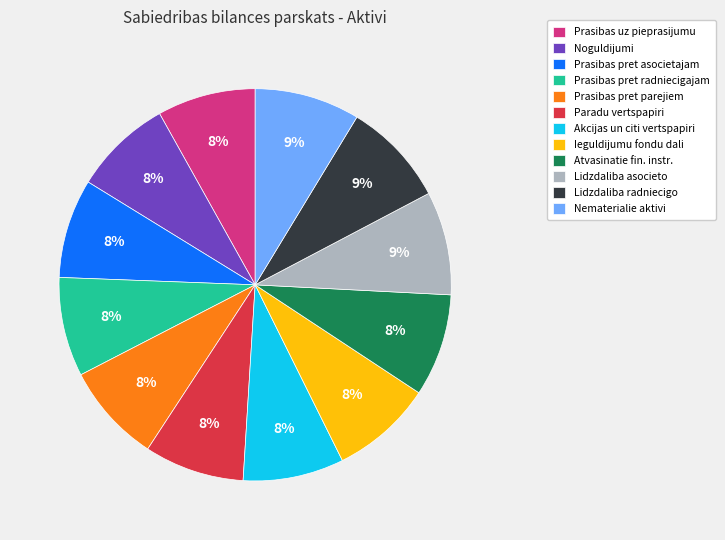

Is there any slice that represents more than half of the pie?

No